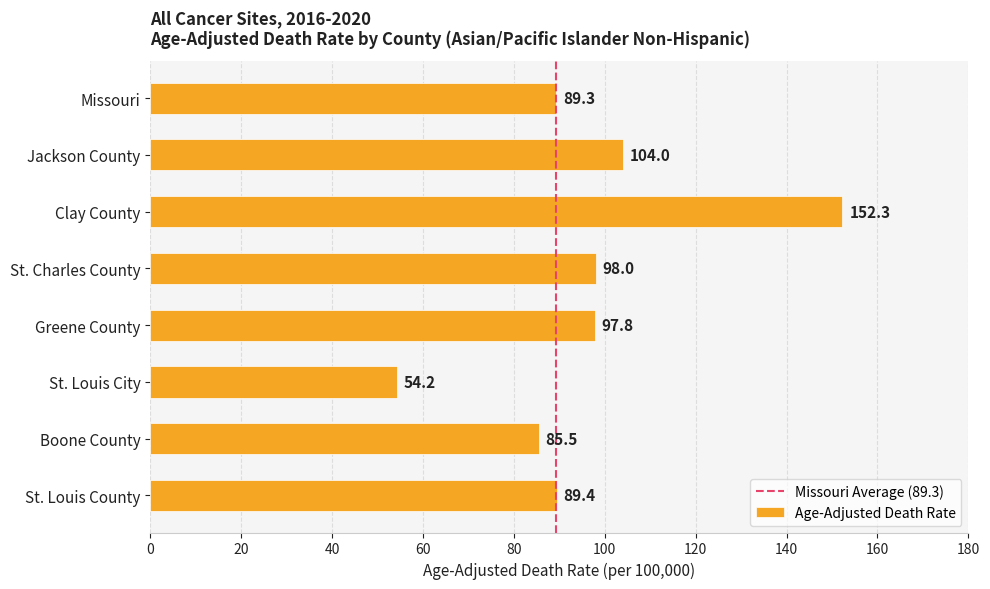

Are the bars grouped side by side (vs. stacked)?

No